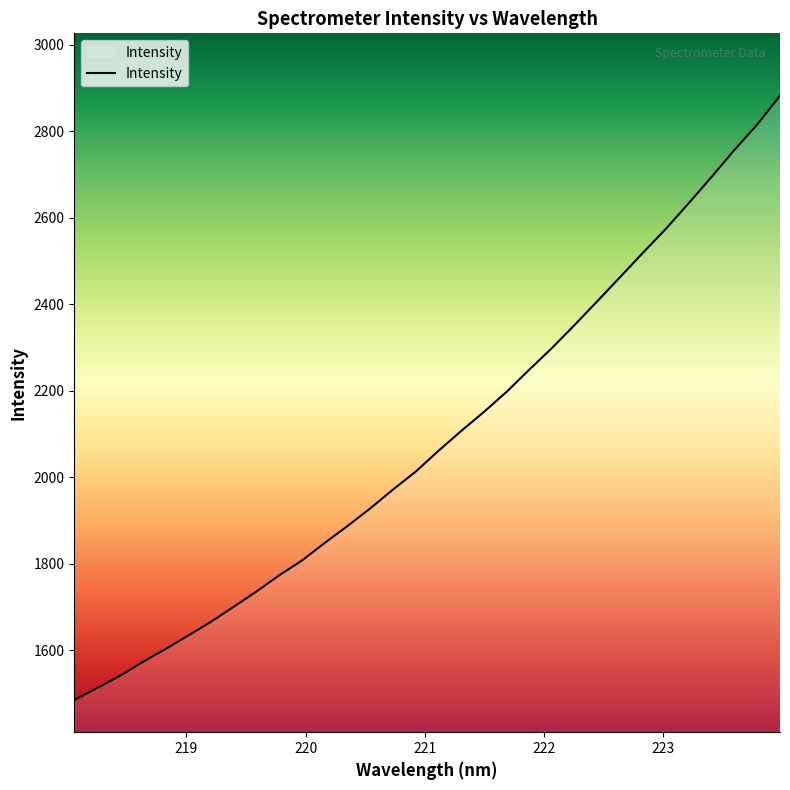

What is the smallest value displayed?

1485.4